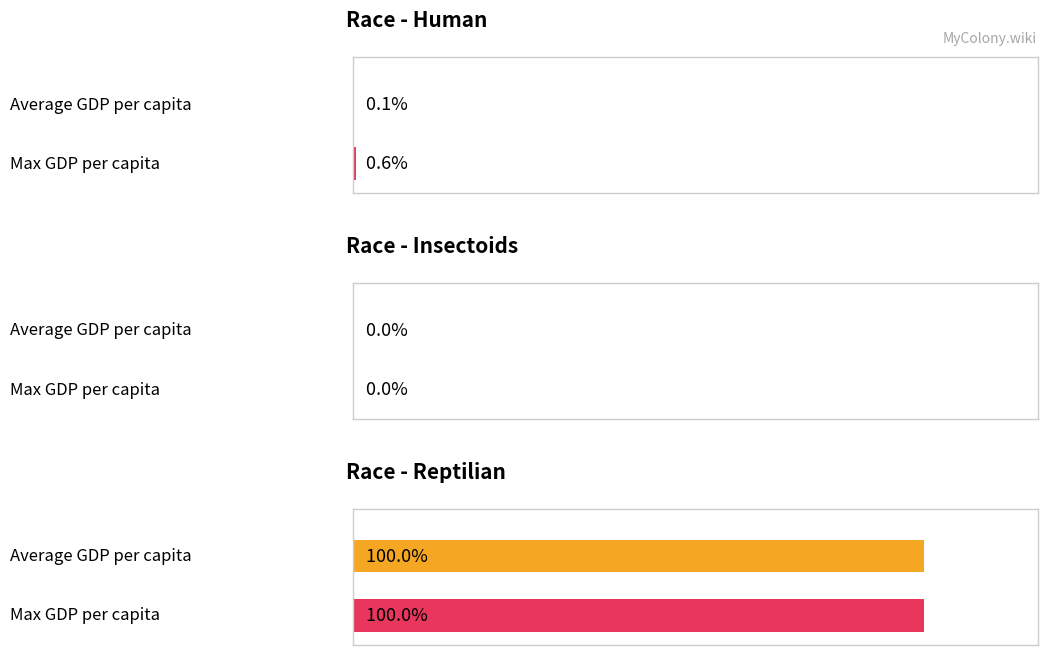

What is the label of the 2nd bar from the left?

Insectoids